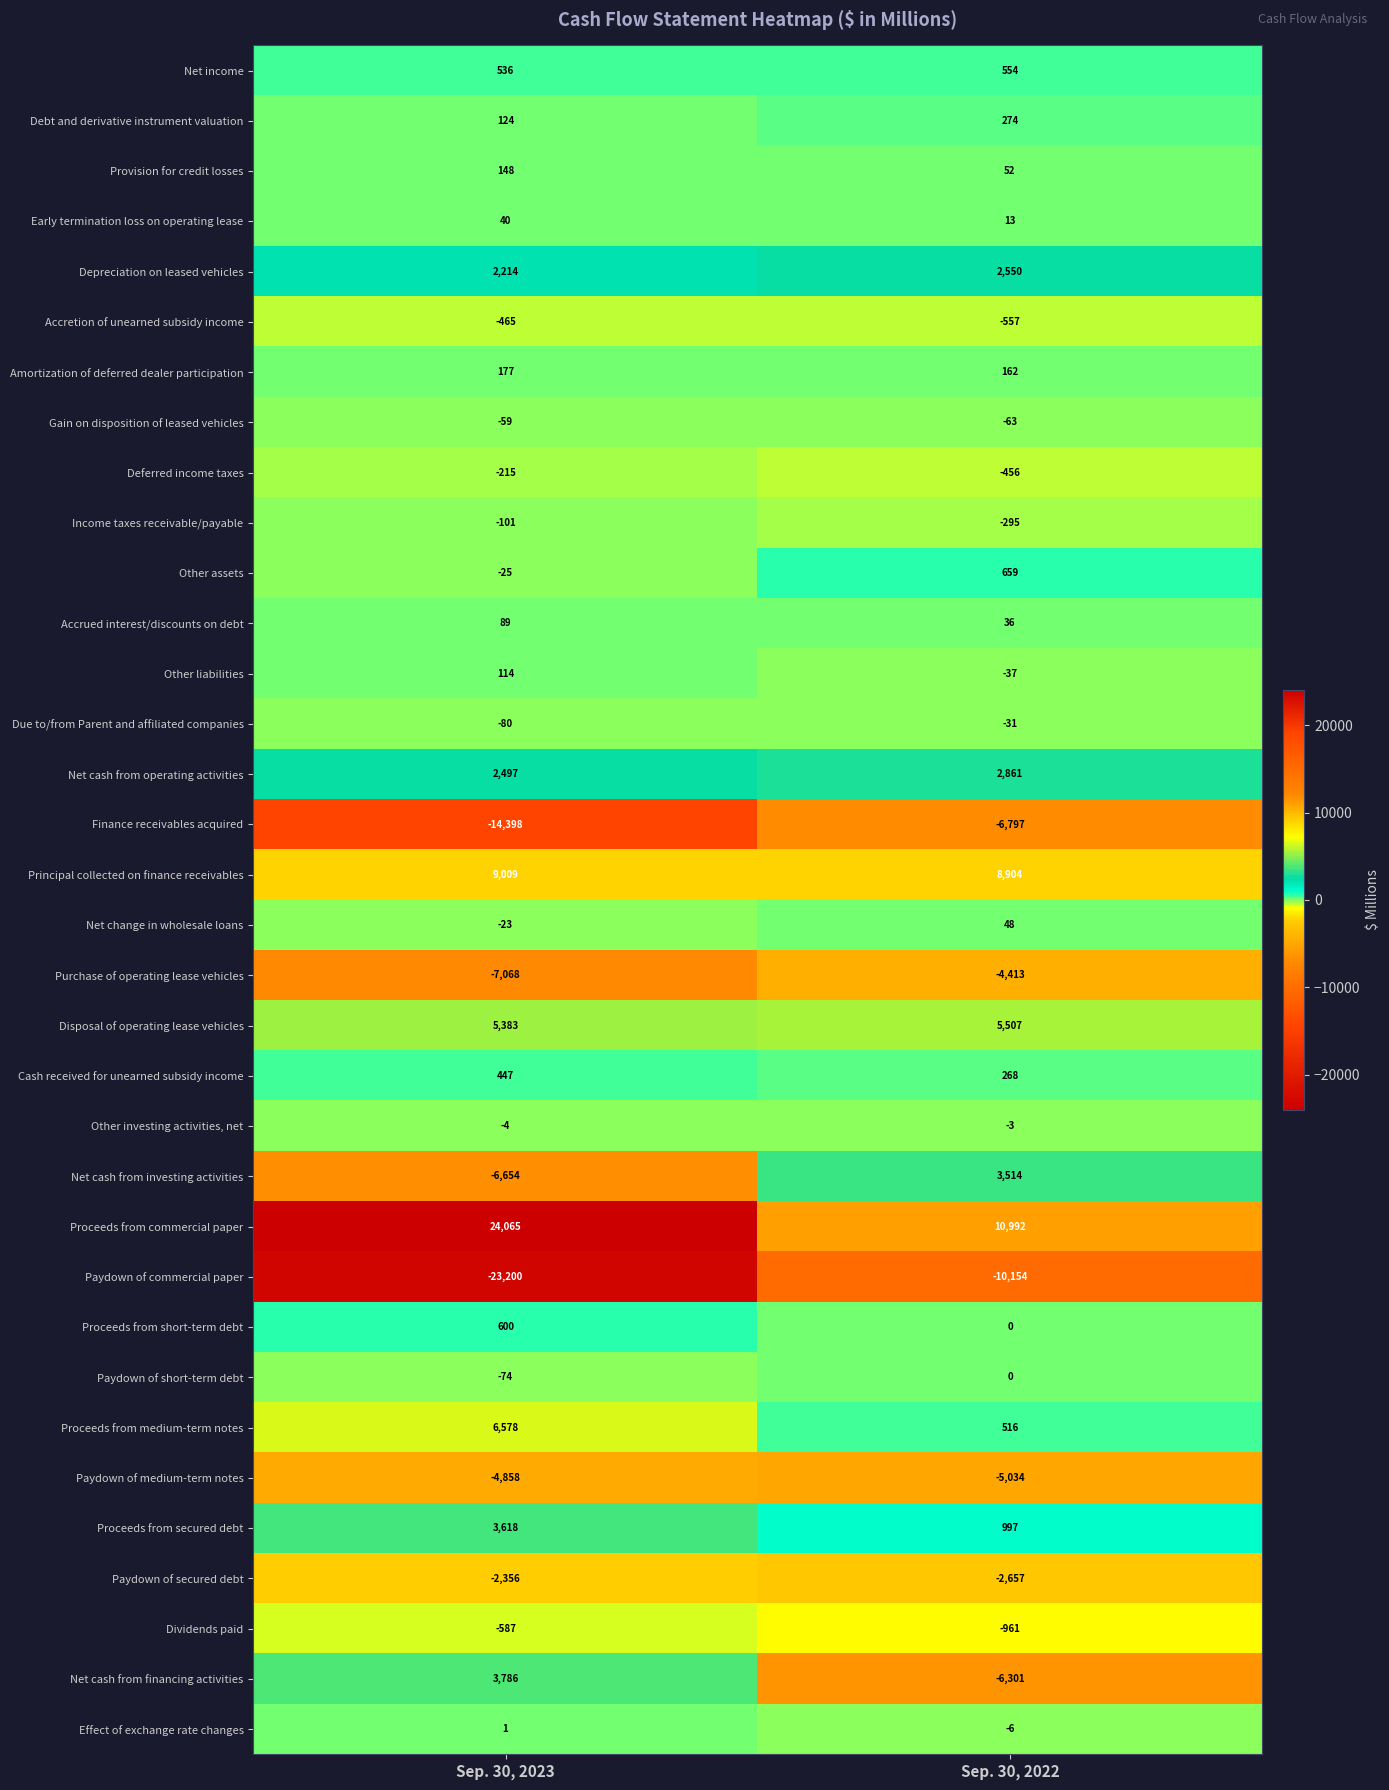

What is the sum of all Effect of exchange rate changes values?

-5